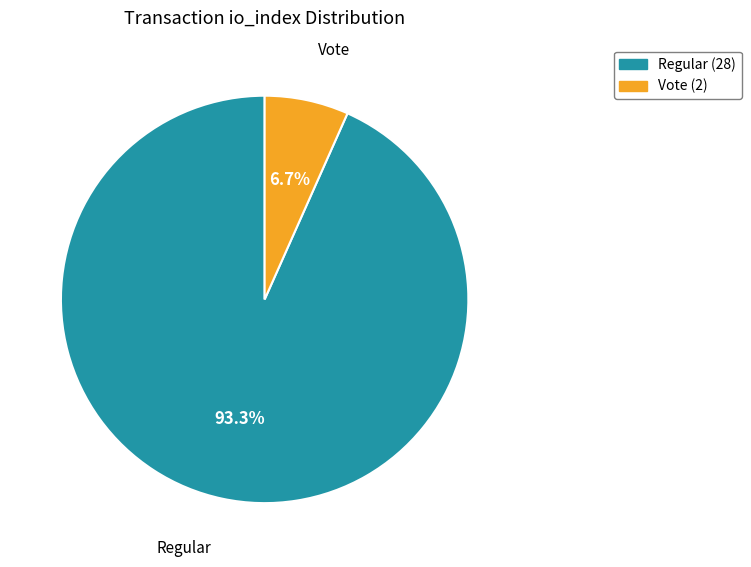

What is the largest slice in the pie chart?

Regular (28)